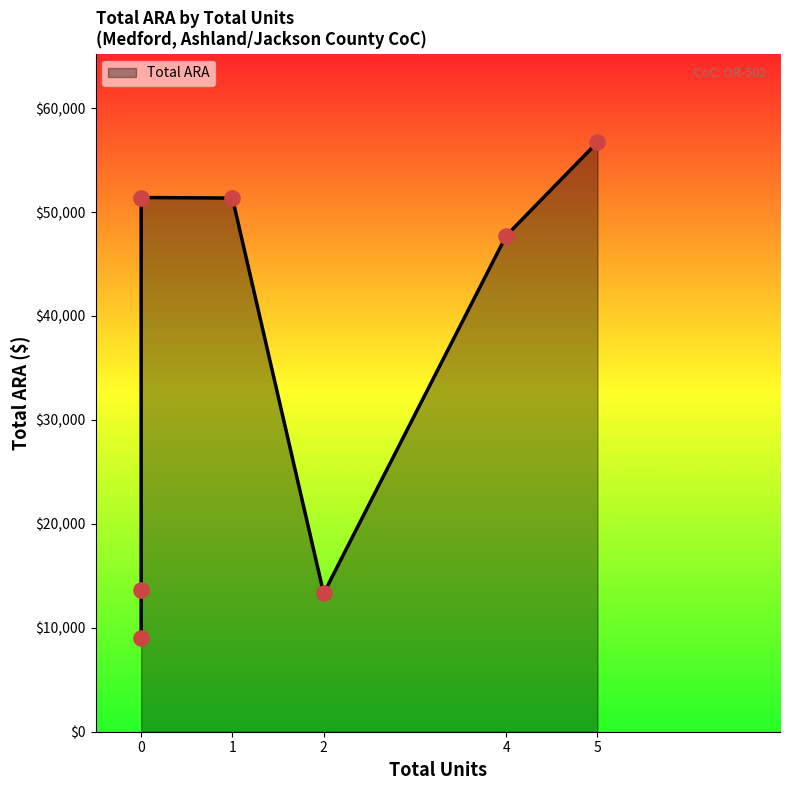

What is the change in value from 2 to 0?

-4309